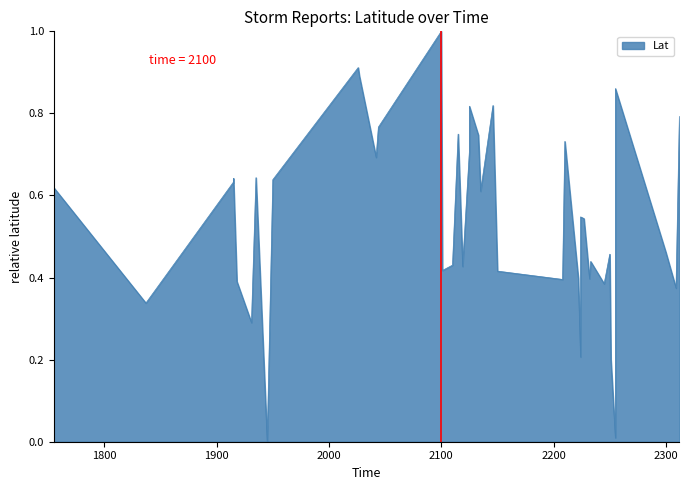

Does the chart display data point markers on the line(s)?

No